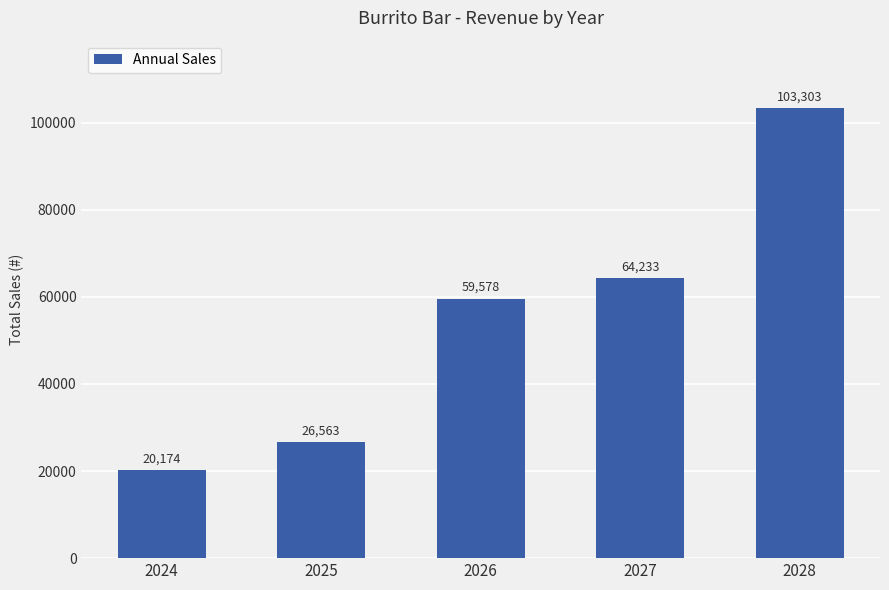

How many data points are less than 59578?

2